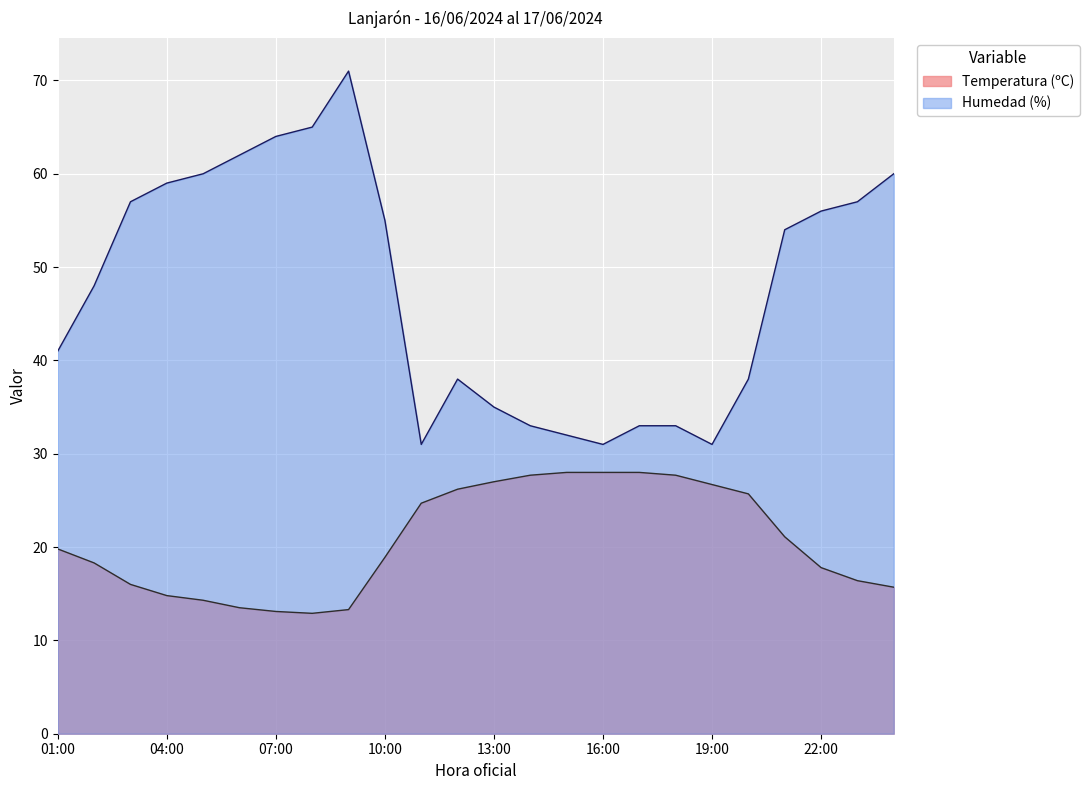

What is the minimum value shown in the chart?

12.9